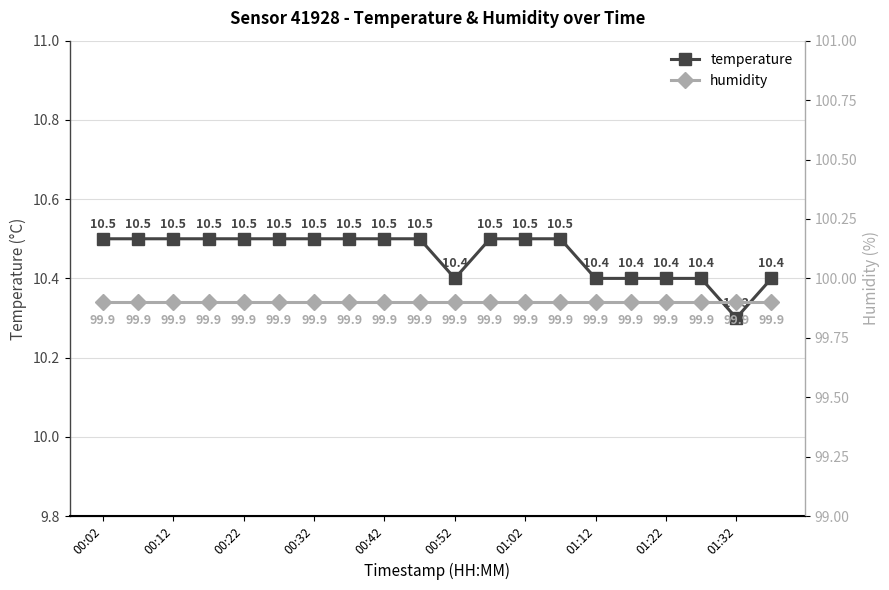

Is it true that temperature equals 5.9 at 00:22?

False